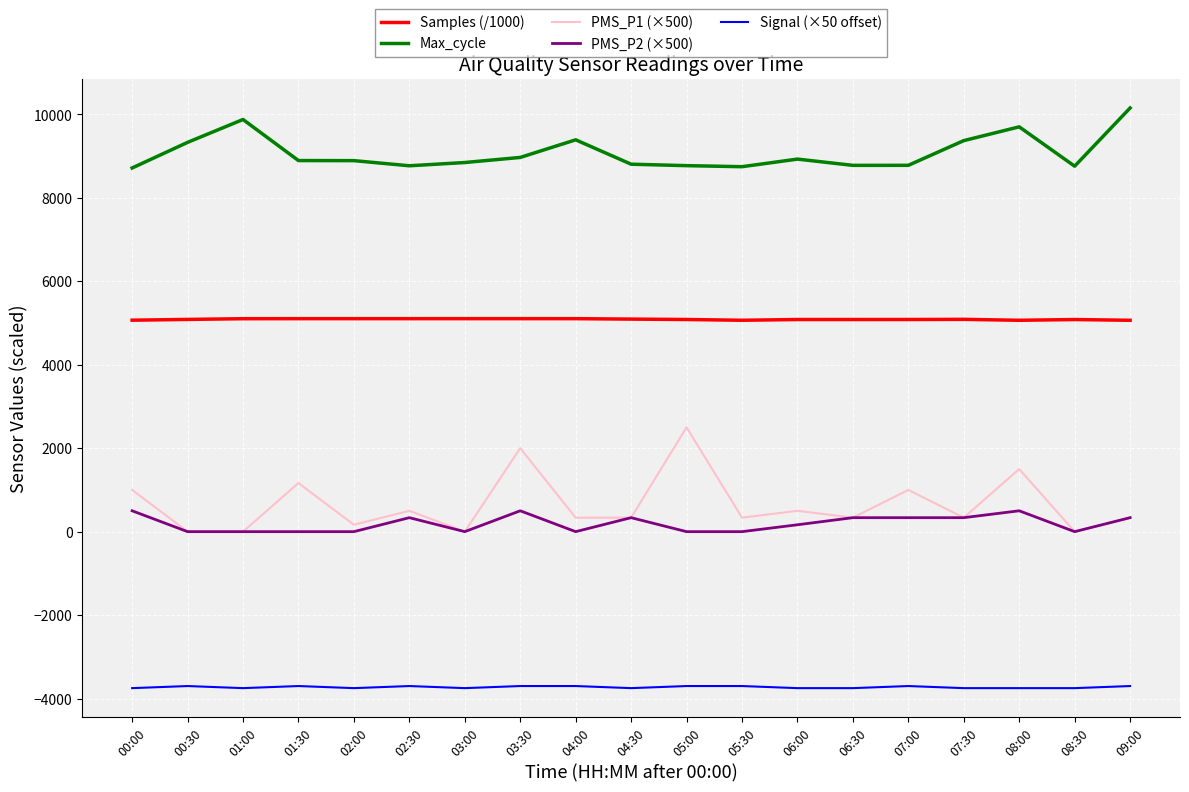

What is the minimum value for Signal (×50 offset)?

-3750.0